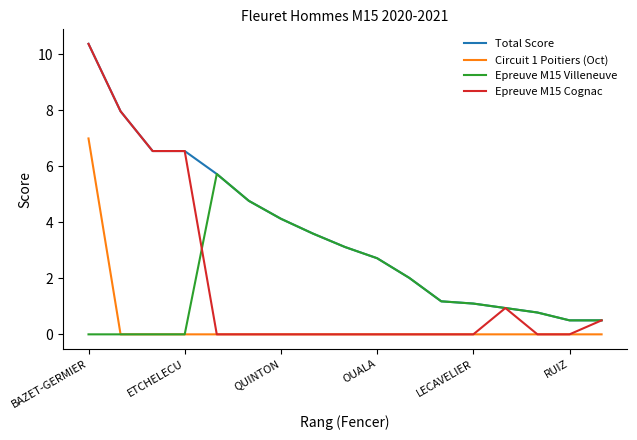

What is the highest value of the Epreuve M15 Cognac series?

10.4